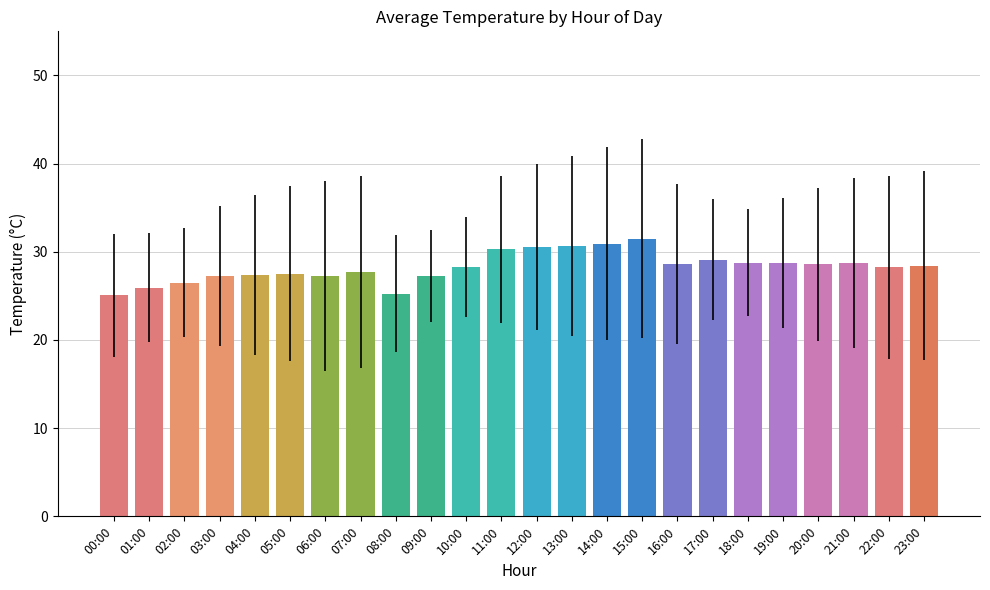

The chart shows a value of 49.5 at 15:00. True or false?

False